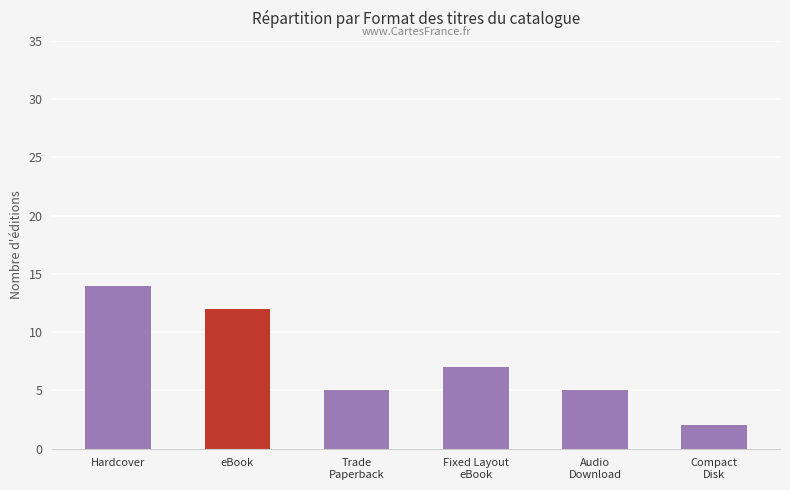

What is the value of the 6th bar from the left?

2